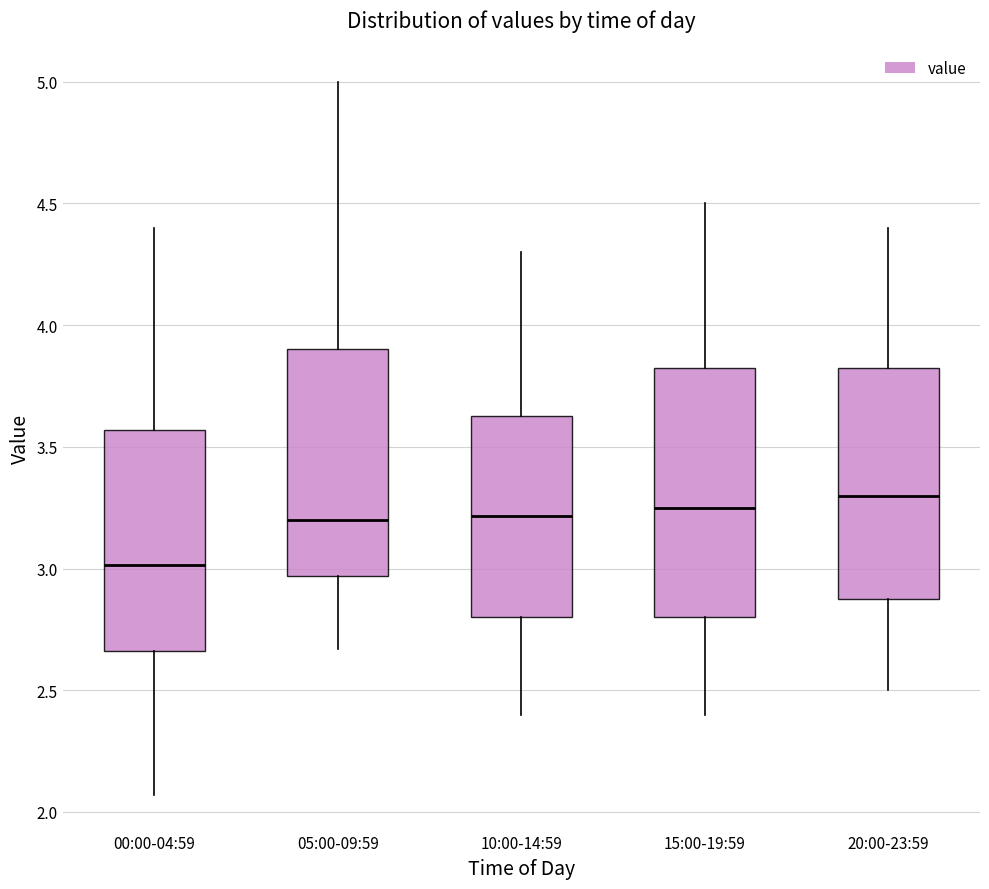

Which box has the lowest median line?

00:00-04:59